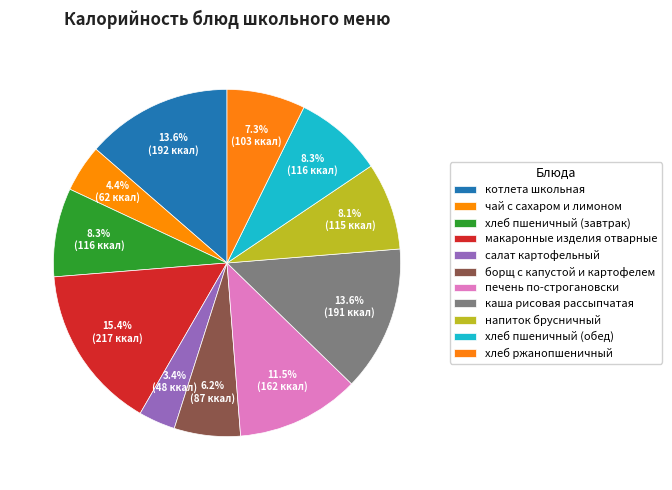

How many segments does this pie chart have?

11